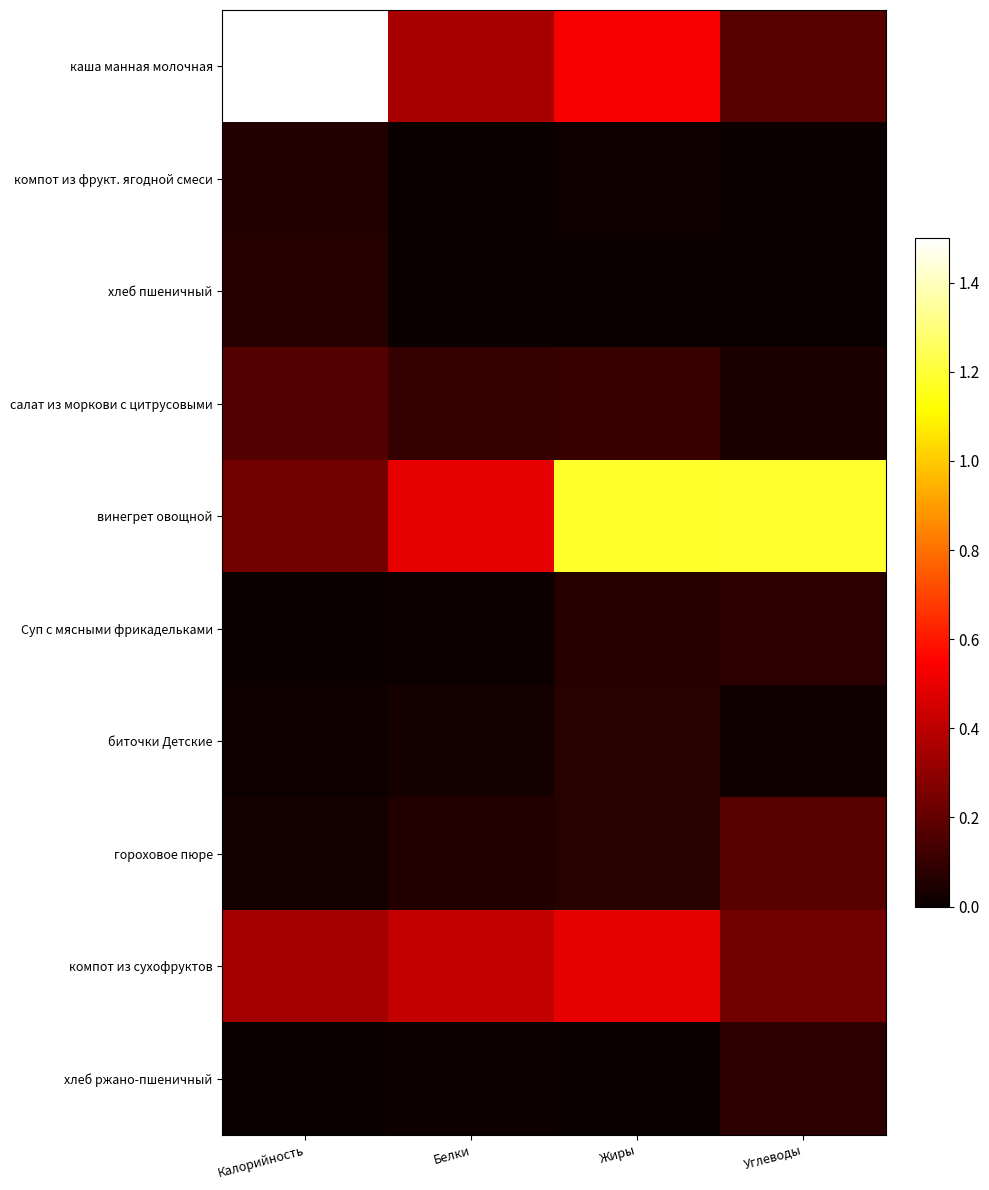

Which category has the highest value across all series?

Калорийность